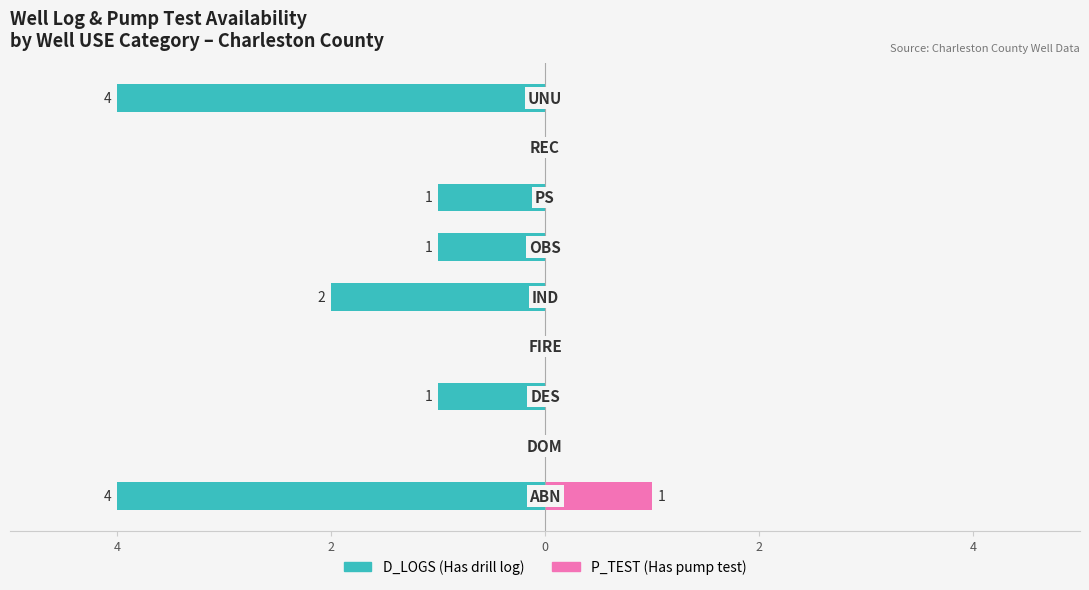

Are the bars horizontal?

Yes